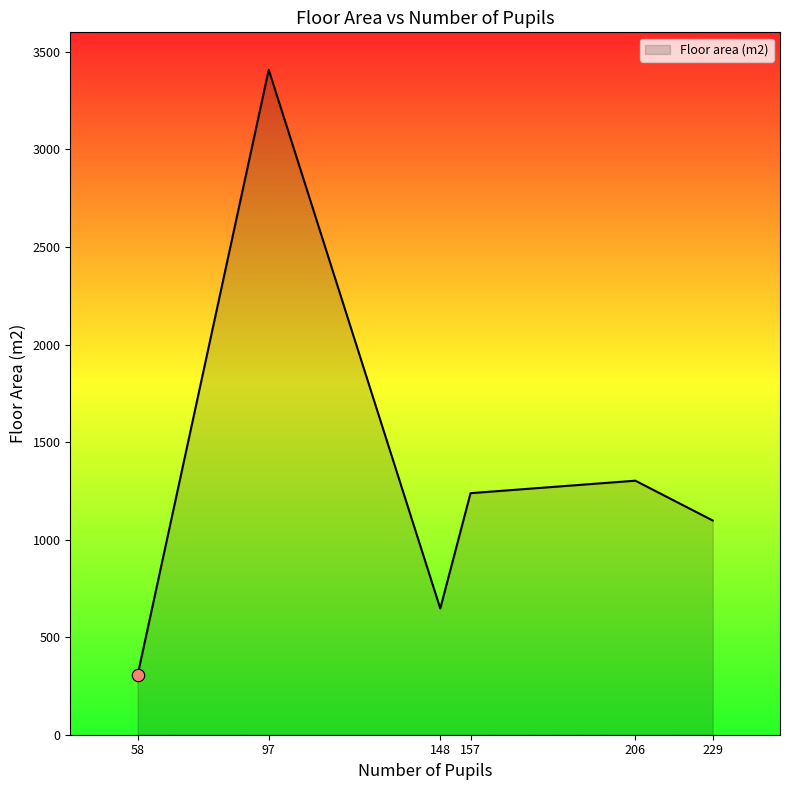

Approximately how many times larger is the value at 229 compared to 58?

3.6